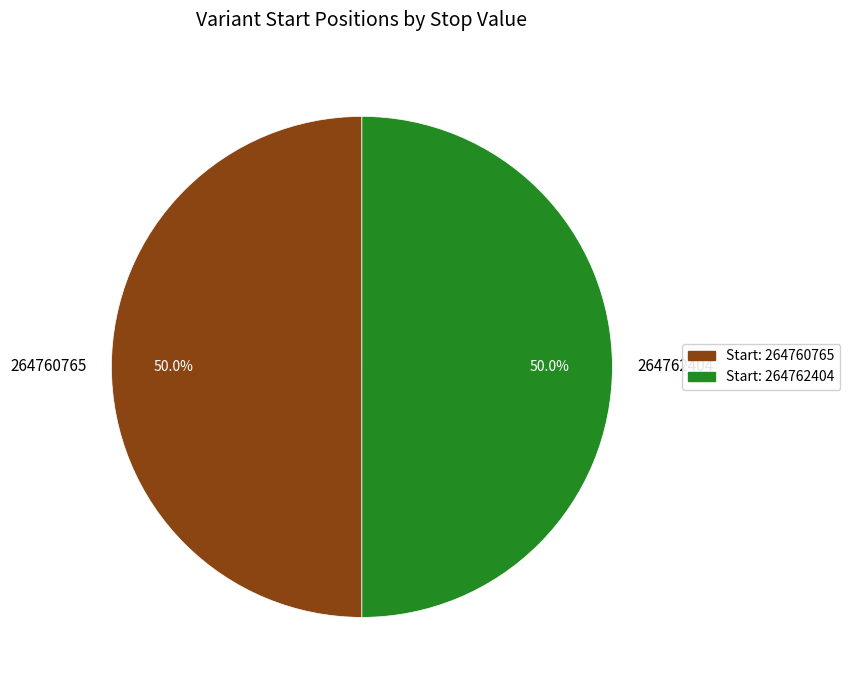

How many segments does this pie chart have?

2